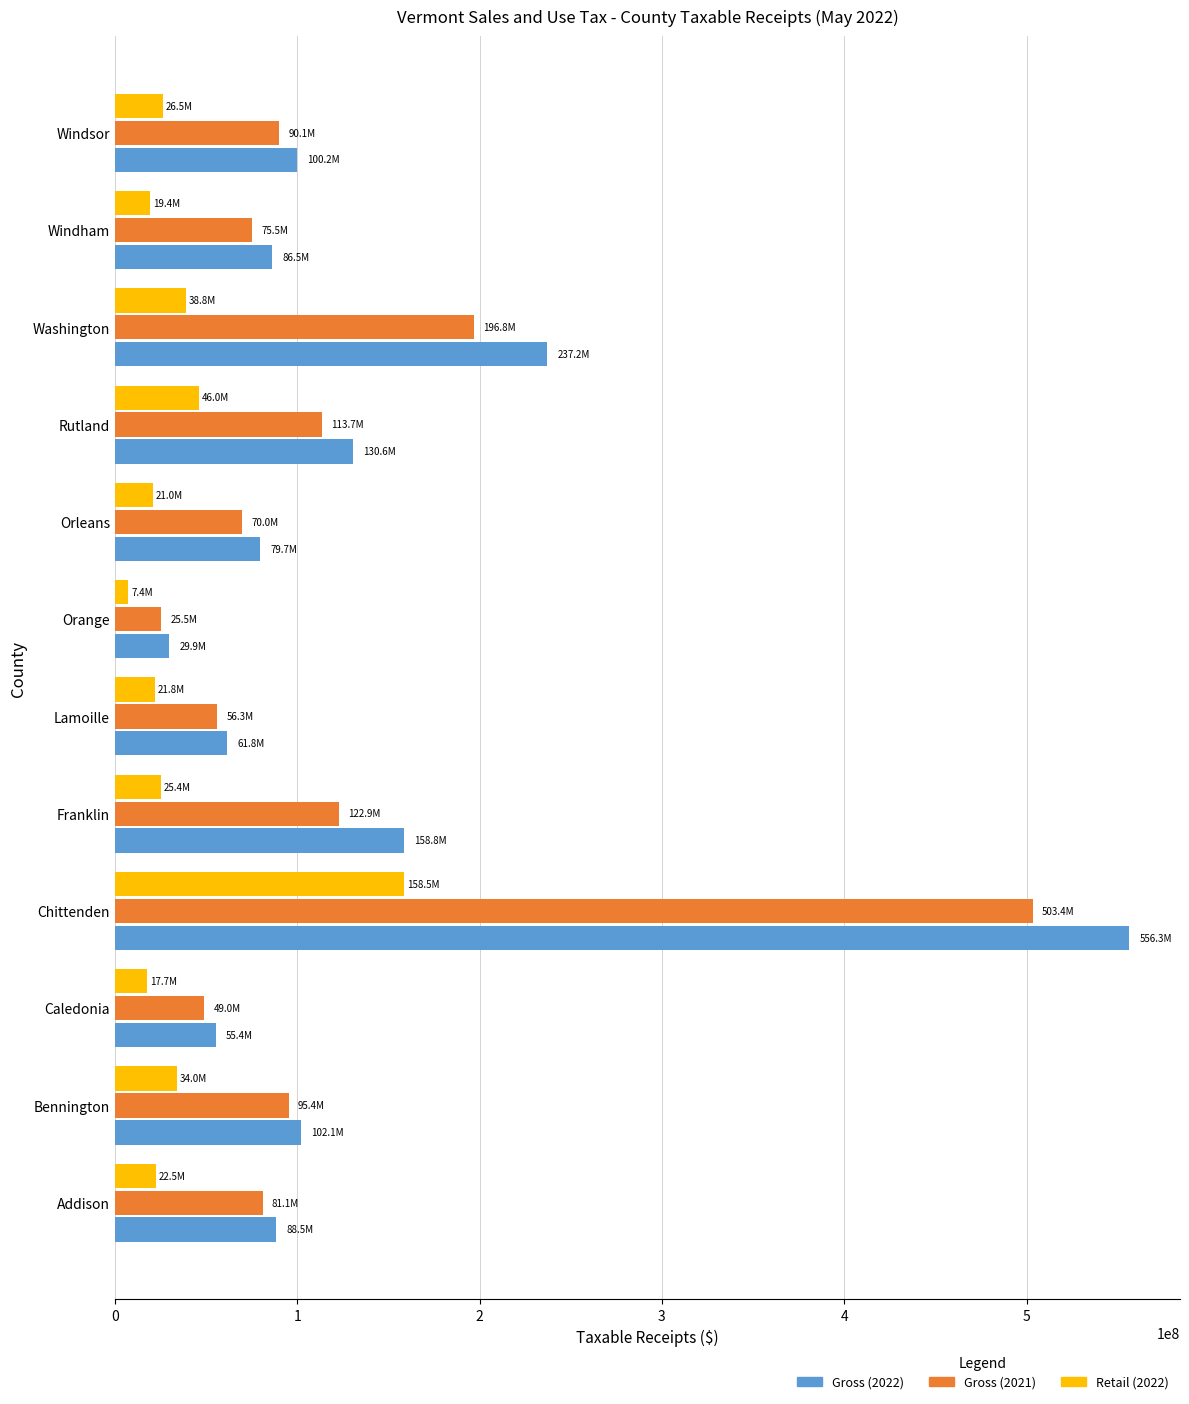

What value does the Gross (2021) series have at Rutland?

113732117.7